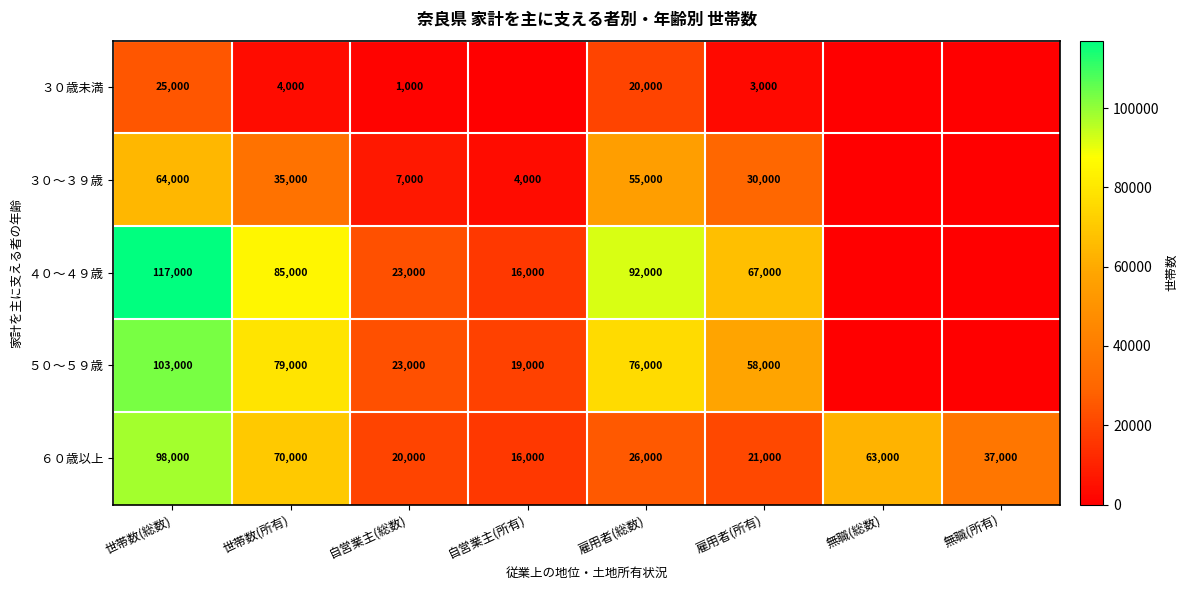

What is the total value across all series at 世帯数(総数)?

407000